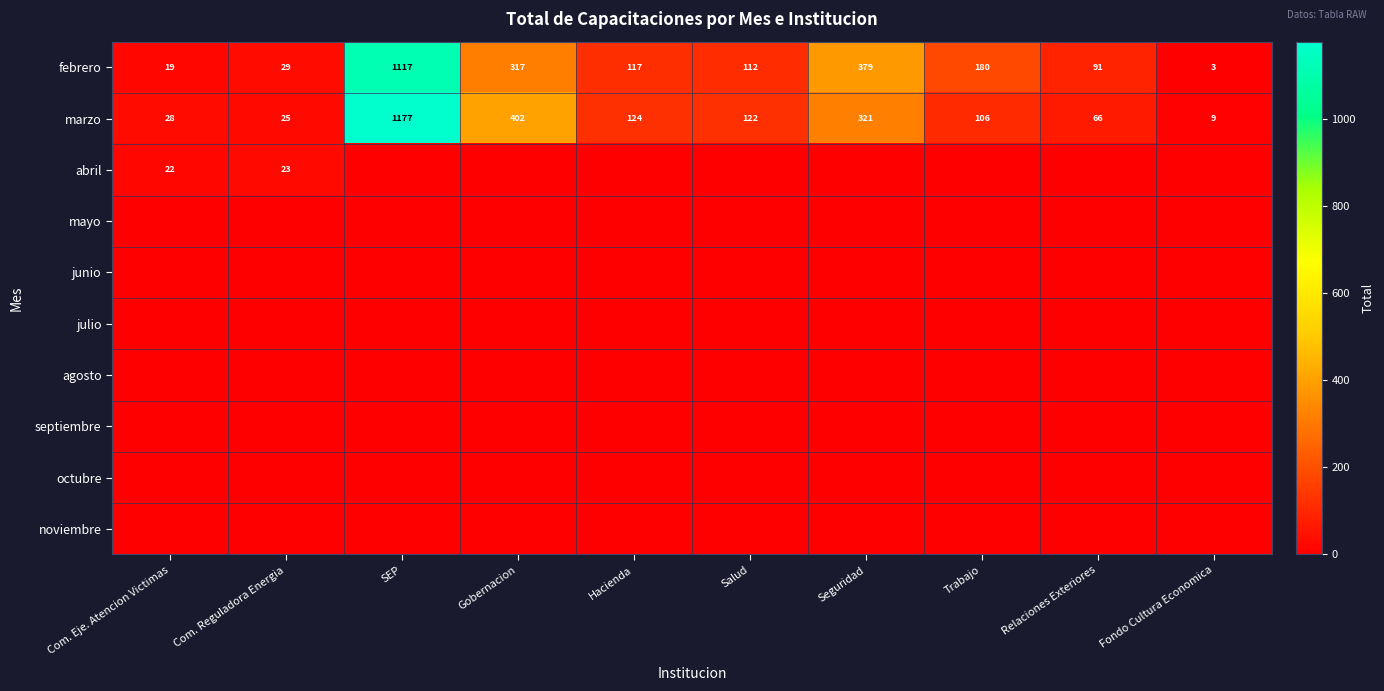

The value of febrero at Gobernacion is 317. True or false?

True